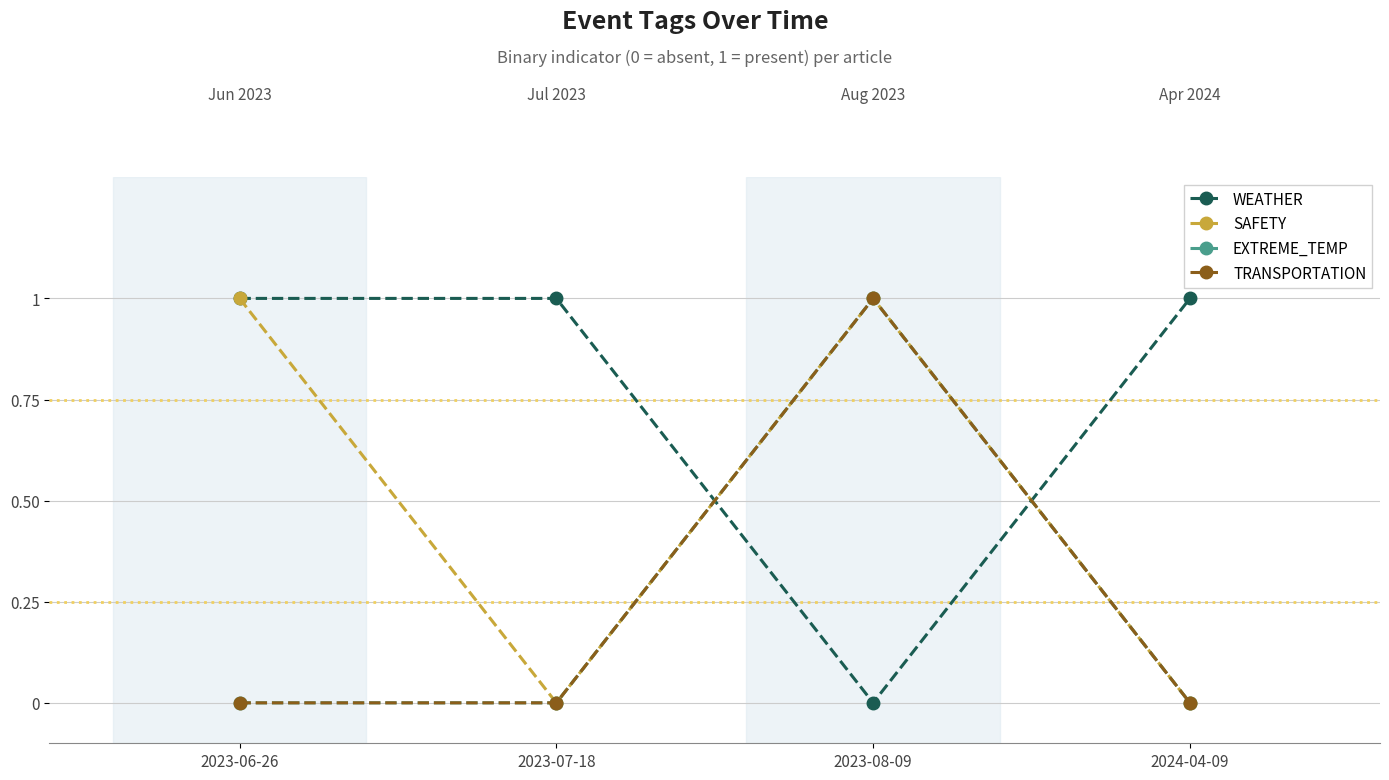

Count the TRANSPORTATION values in the range 0 to 1.

4